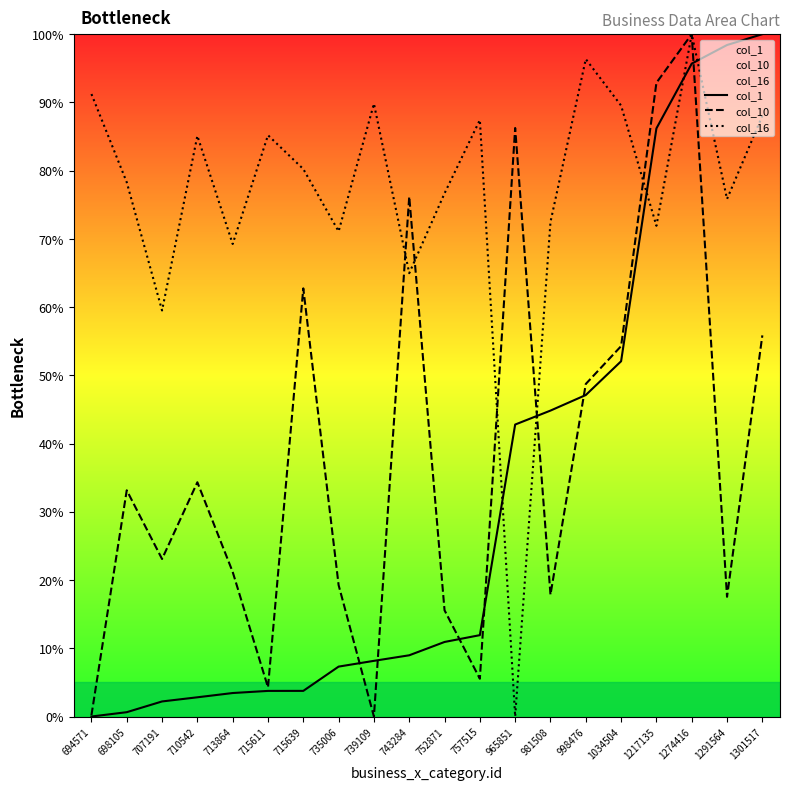

What is the average value of the col_10 series?

38.4